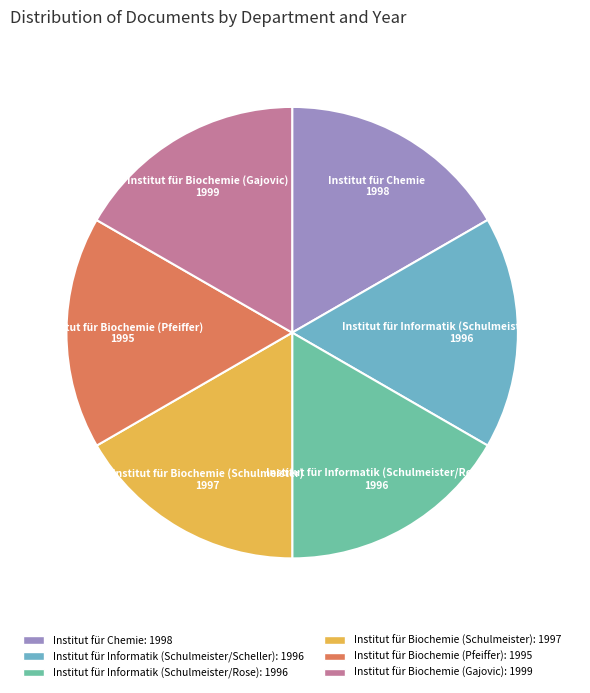

Approximately how many times larger is the value at Institut für Biochemie (Gajovic) compared to Institut für Chemie?

1.0